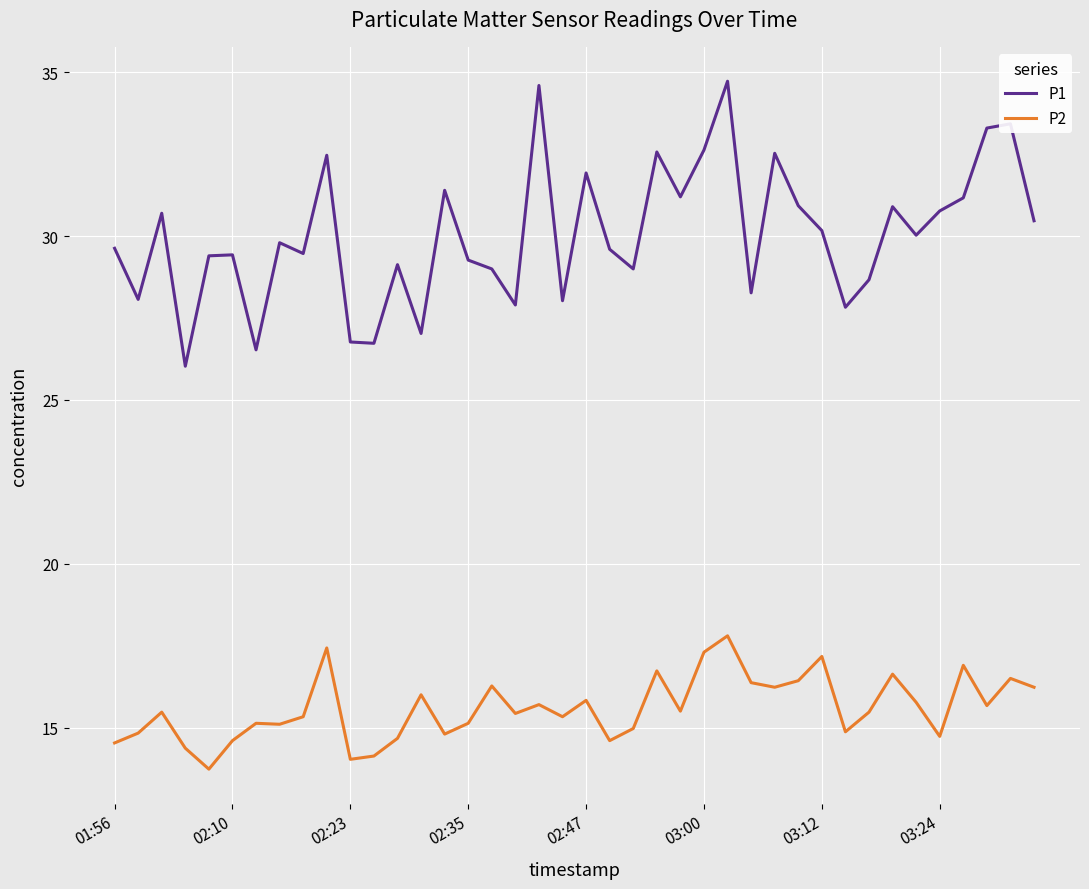

Rank the series by their average value, from lowest to highest.

P2, P1